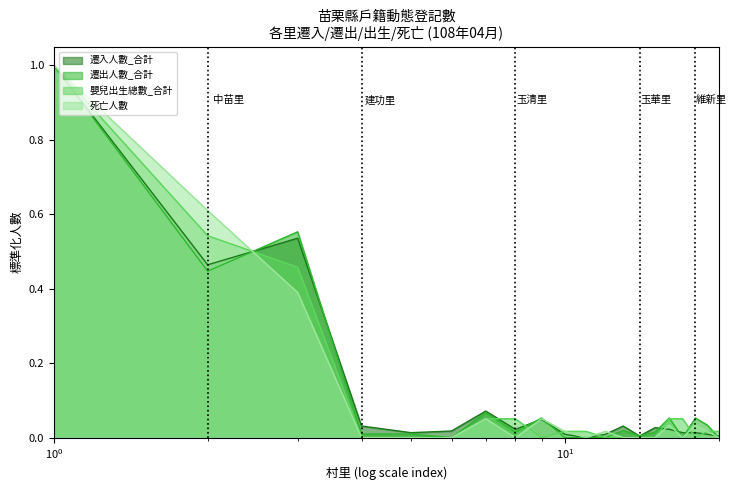

What is the greatest value displayed?

1.0